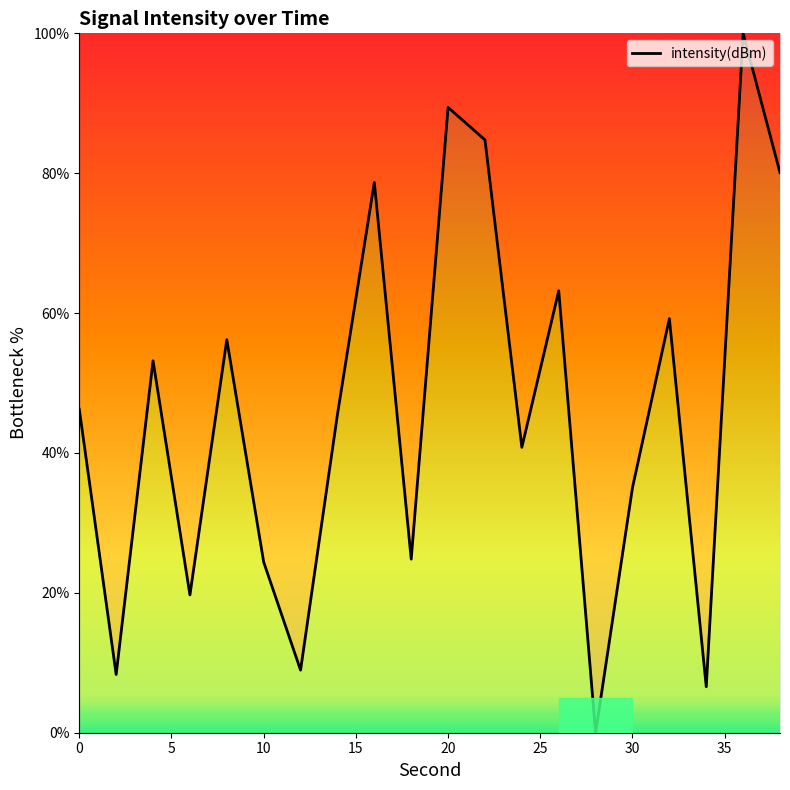

What is the maximum value shown in the chart?

100.0